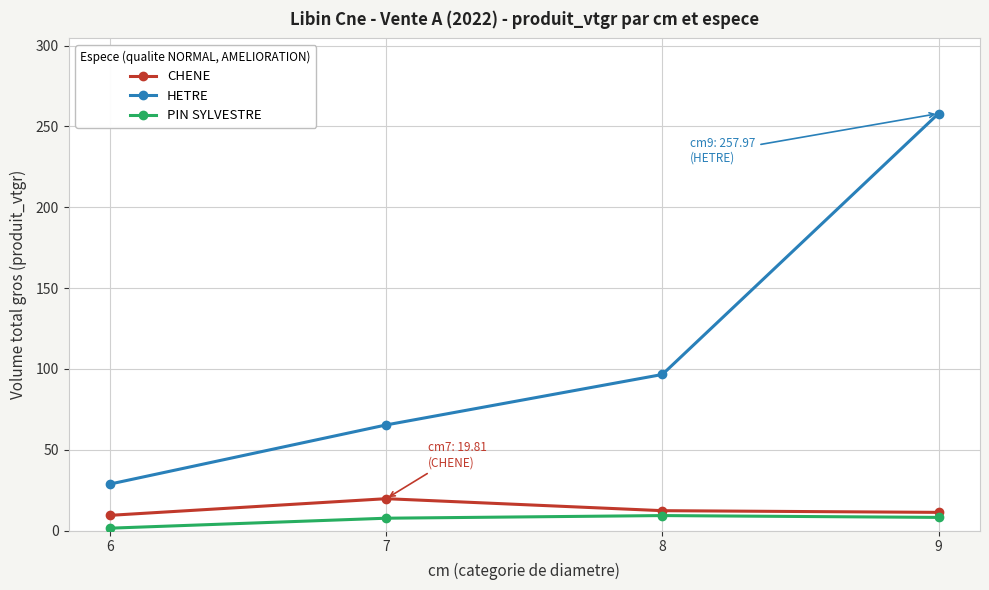

At which label is HETRE closest to 143?

8